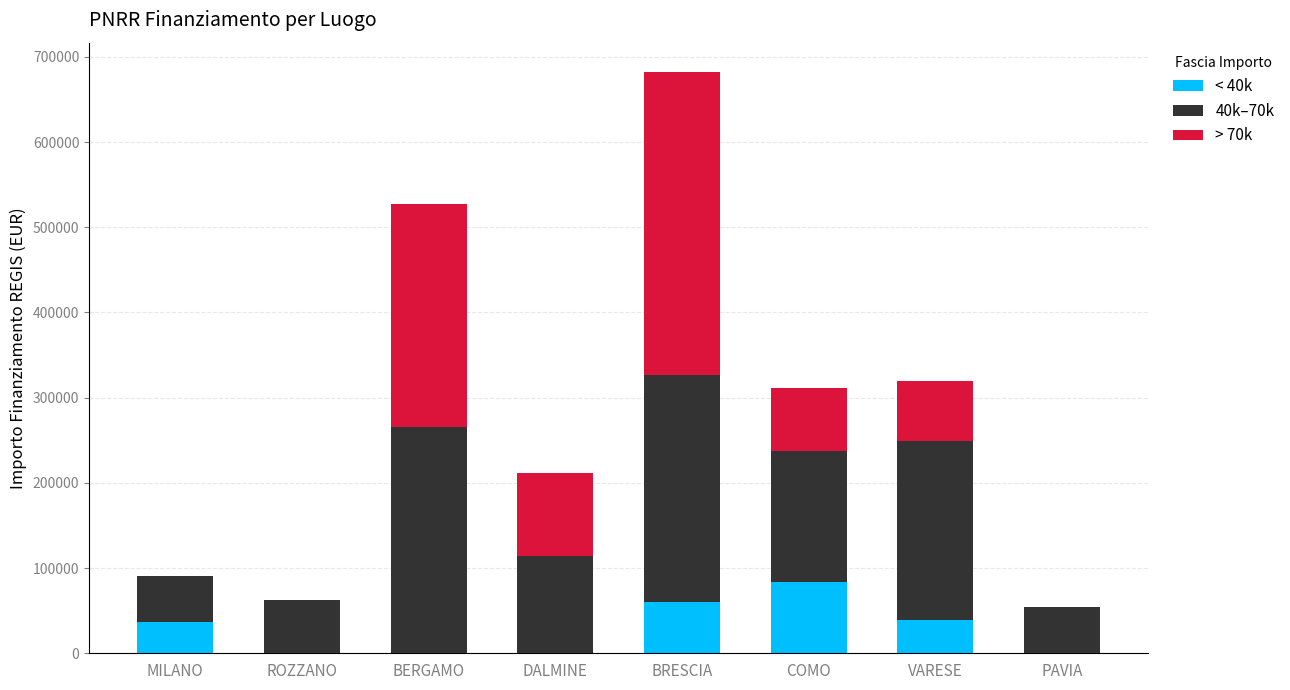

At which category is the sum across all series the highest?

BRESCIA